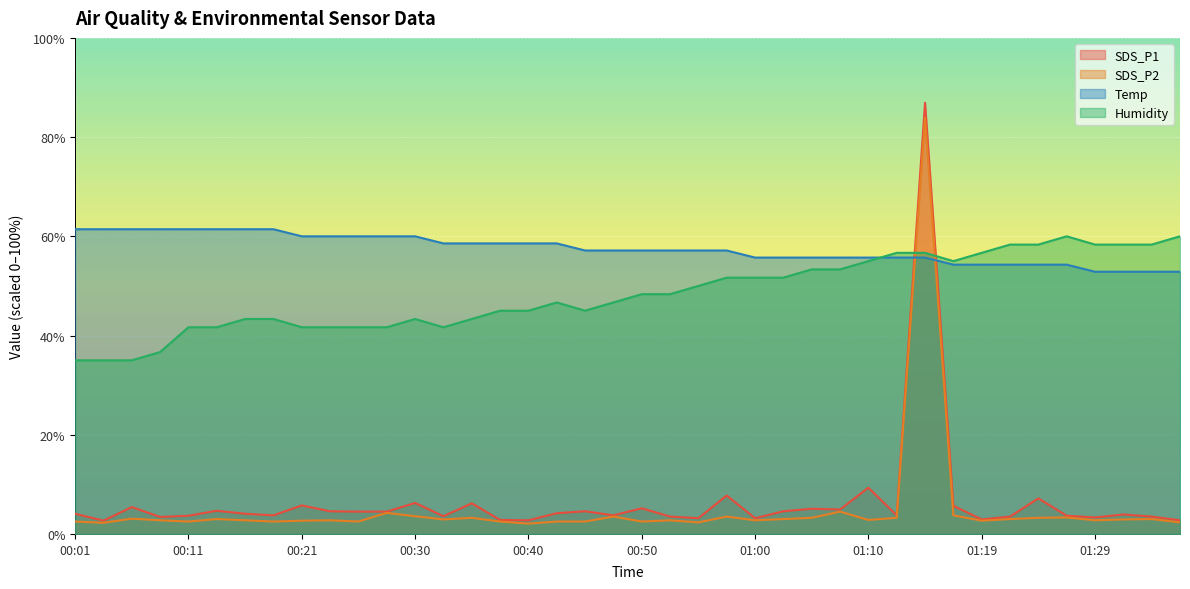

In SDS_P2, how many points are higher than both neighbors (excluding endpoints)?

12